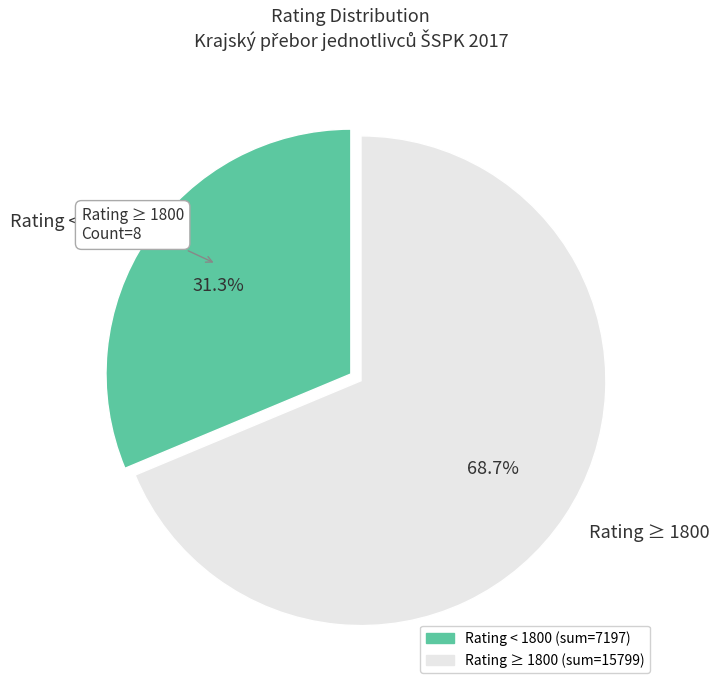

Does Rating ≥ 1800 represent more than half of the total?

Yes